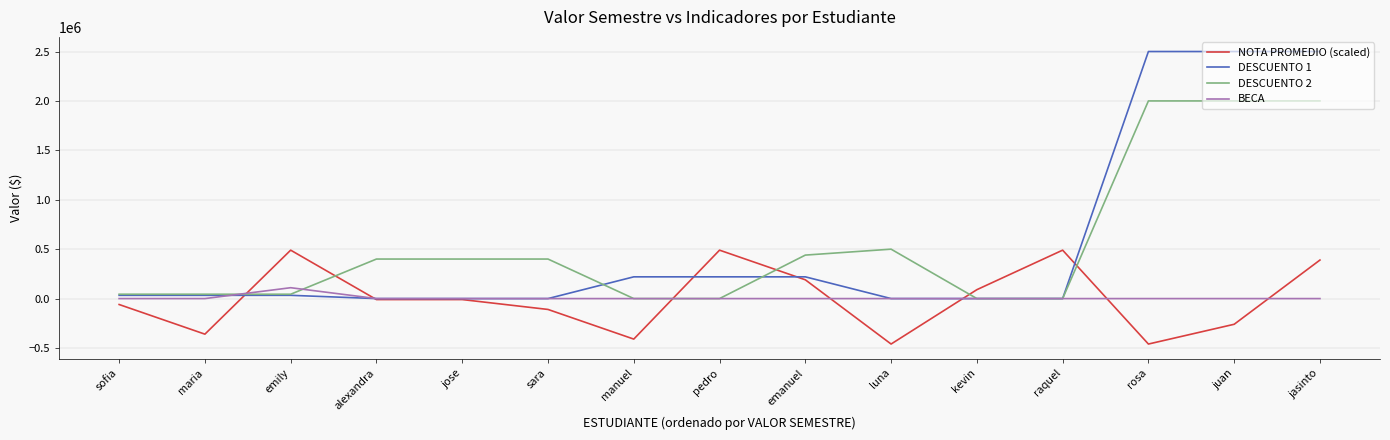

What is the smallest value displayed?

-460000.0